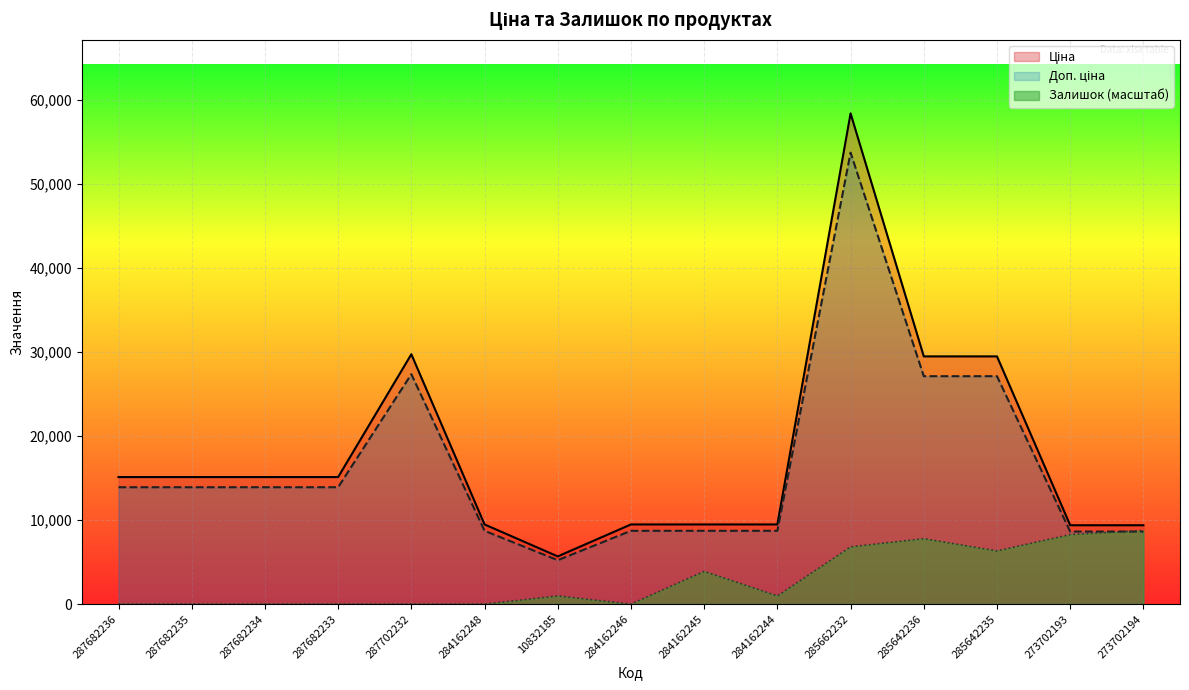

At which category does Ціна reach its first local valley?

10832185